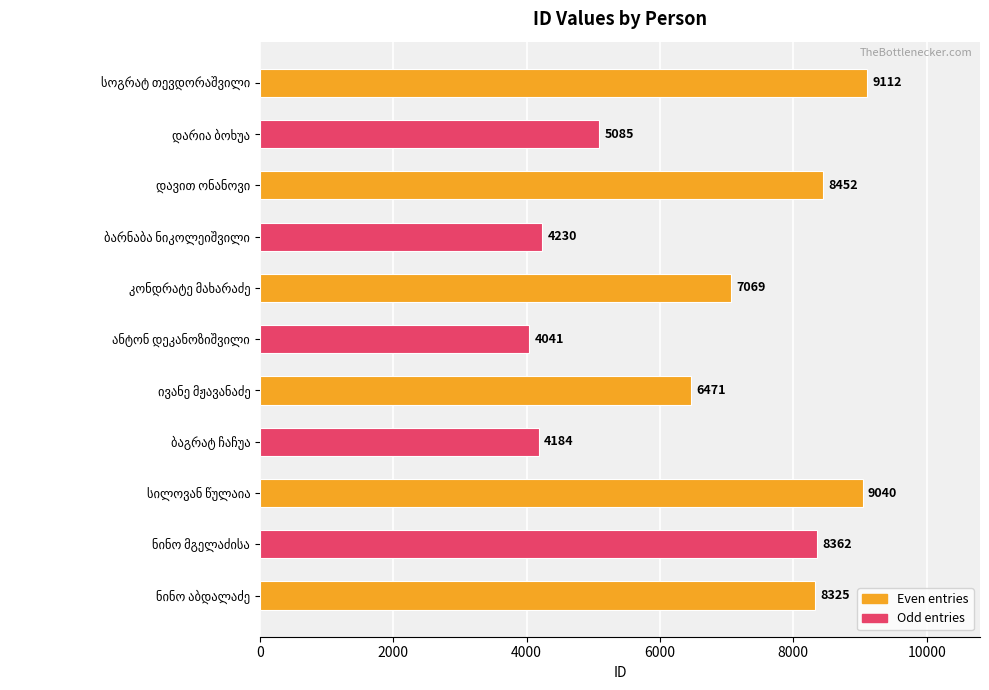

Are the bars grouped side by side (vs. stacked)?

No